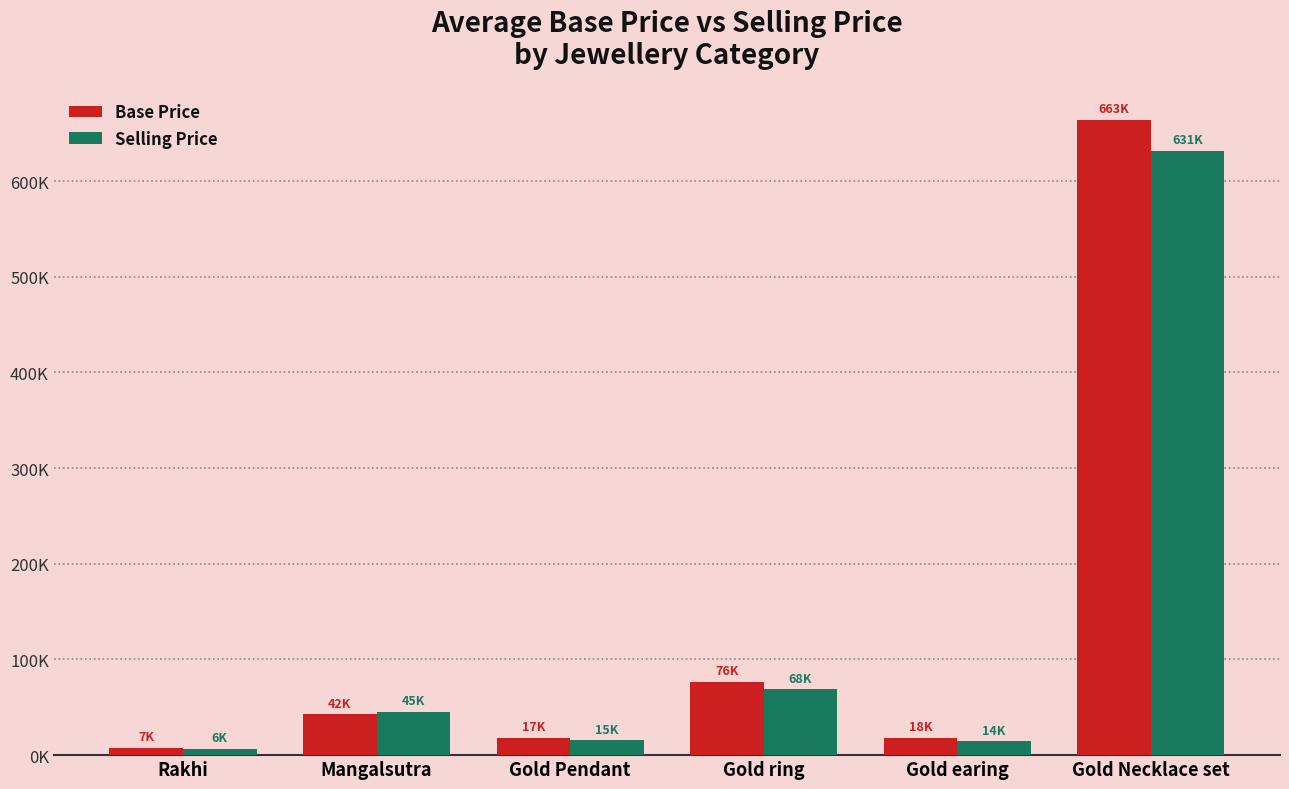

Does the chart contain stacked bars?

No